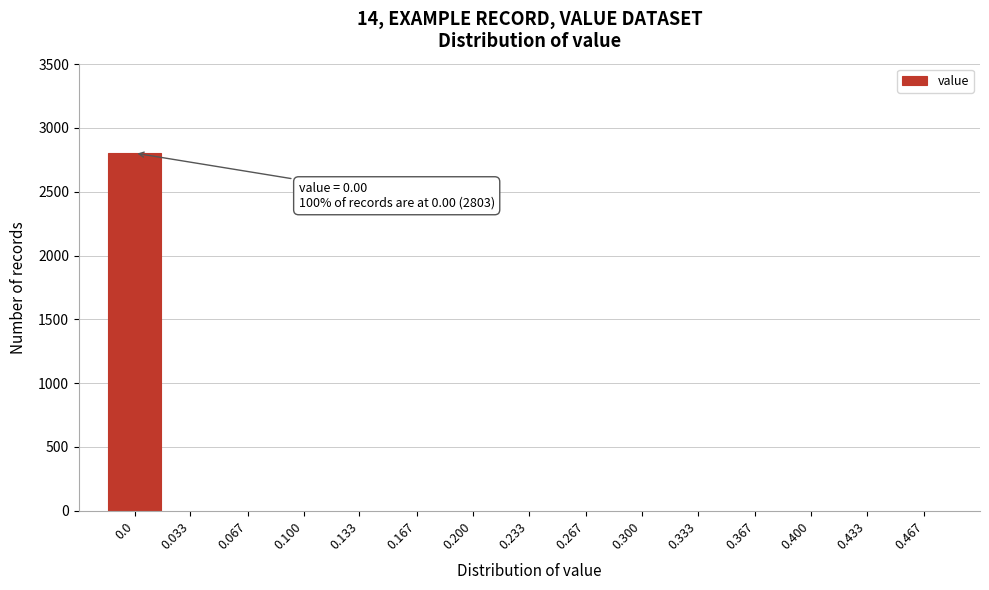

Reading left to right, extract all data points from this chart.

0.0=2803	0.033=0	0.067=0	0.100=0	0.133=0	0.167=0	0.200=0	0.233=0	0.267=0	0.300=0	0.333=0	0.367=0	0.400=0	0.433=0	0.467=0